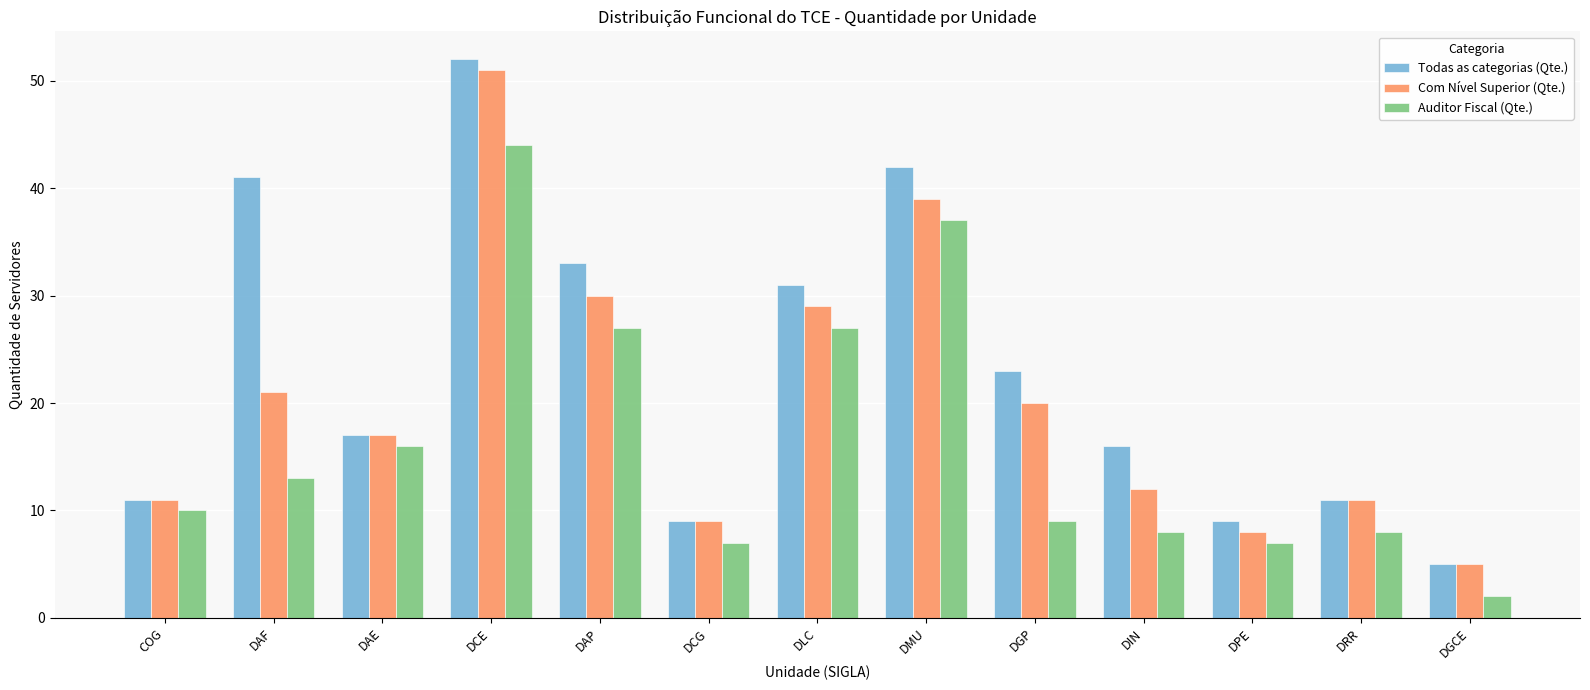

Which series has the largest range (max minus min)?

Todas as categorias (Qte.)